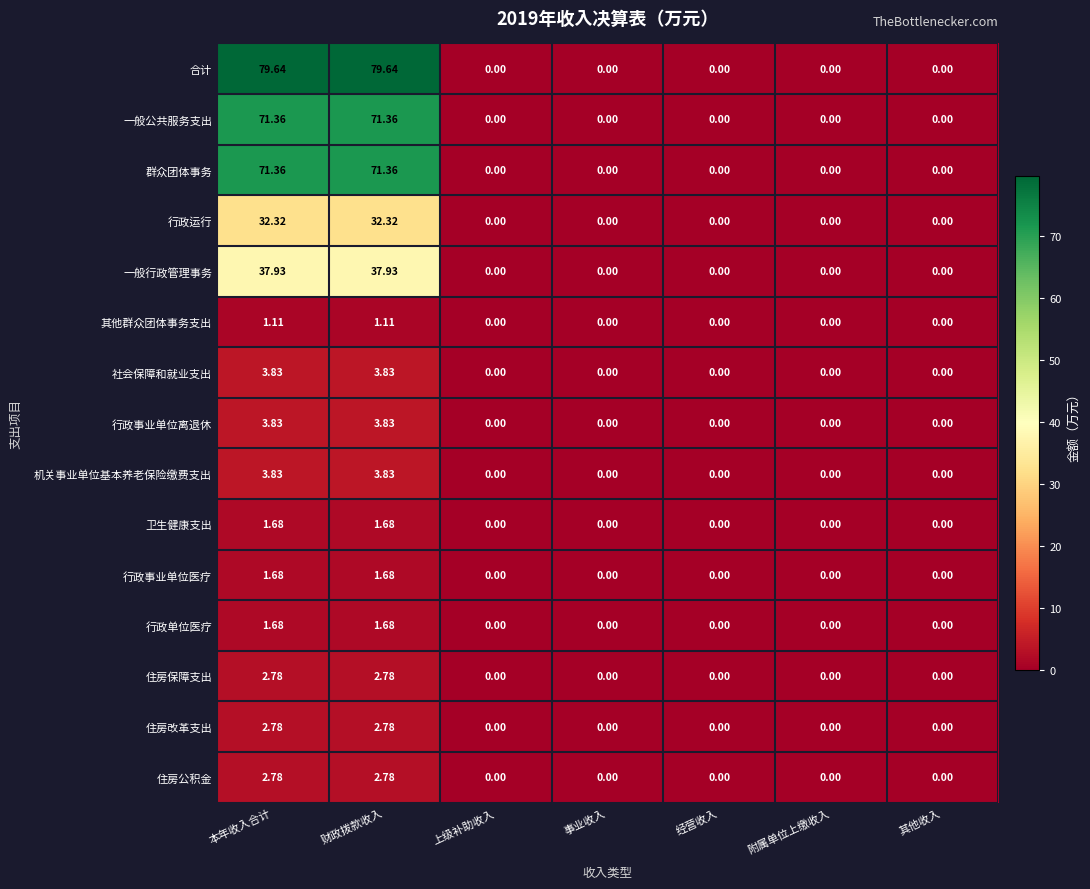

Which series has the largest range (max minus min)?

合计